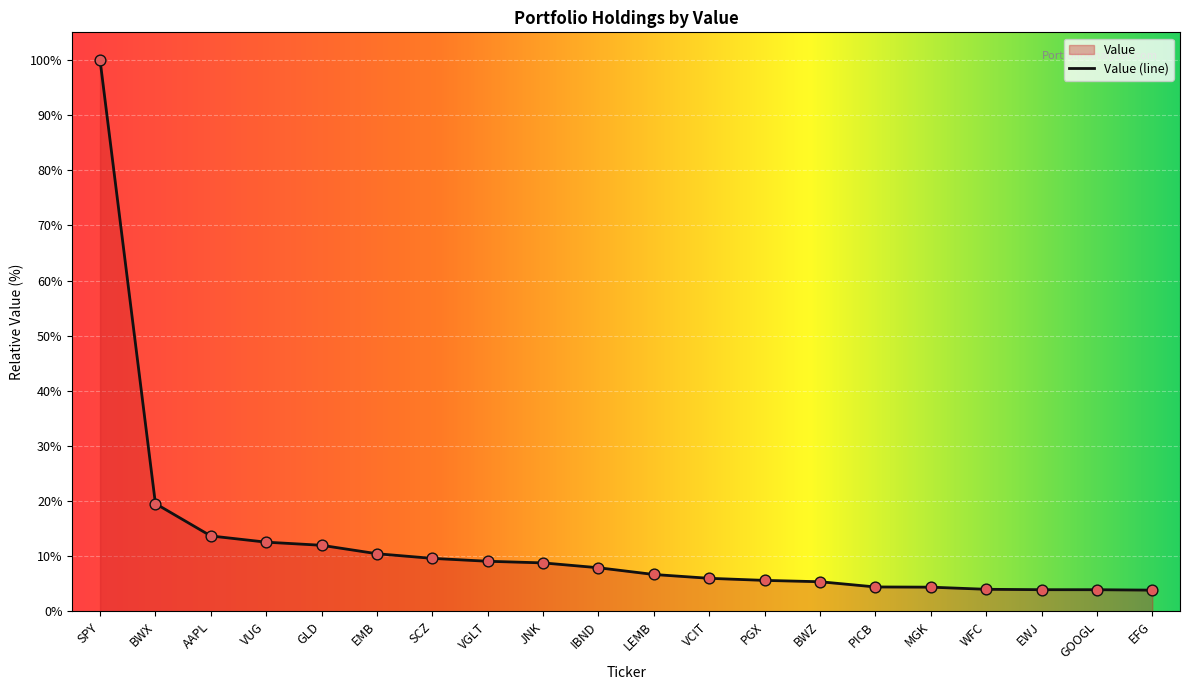

Between PICB and GOOGL, which is larger?

PICB